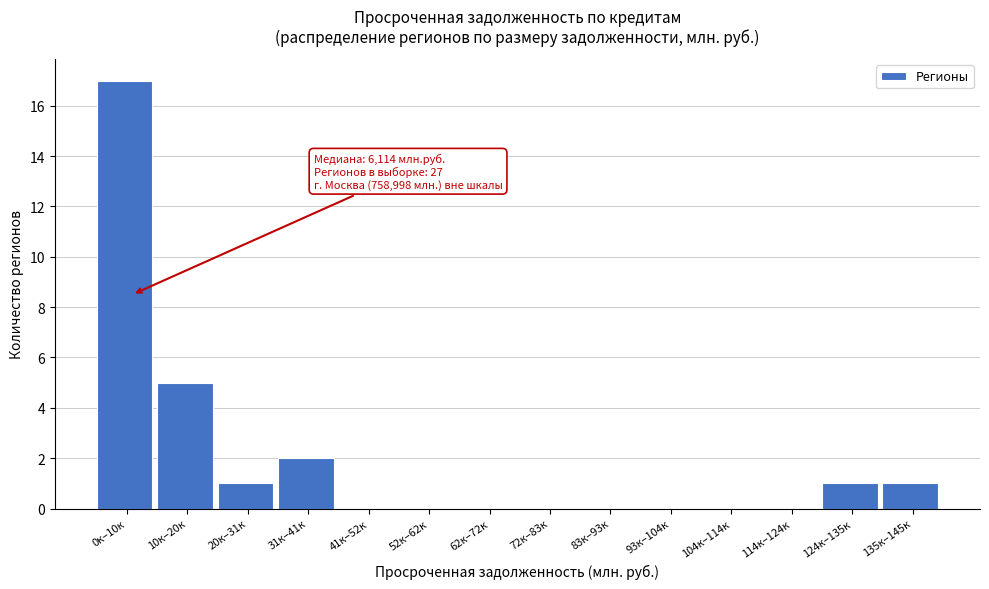

Reading left to right, what are all the values shown in this chart?

0к–10к=17	10к–20к=5	20к–31к=1	31к–41к=2	41к–52к=0	52к–62к=0	62к–72к=0	72к–83к=0	83к–93к=0	93к–104к=0	104к–114к=0	114к–124к=0	124к–135к=1	135к–145к=1